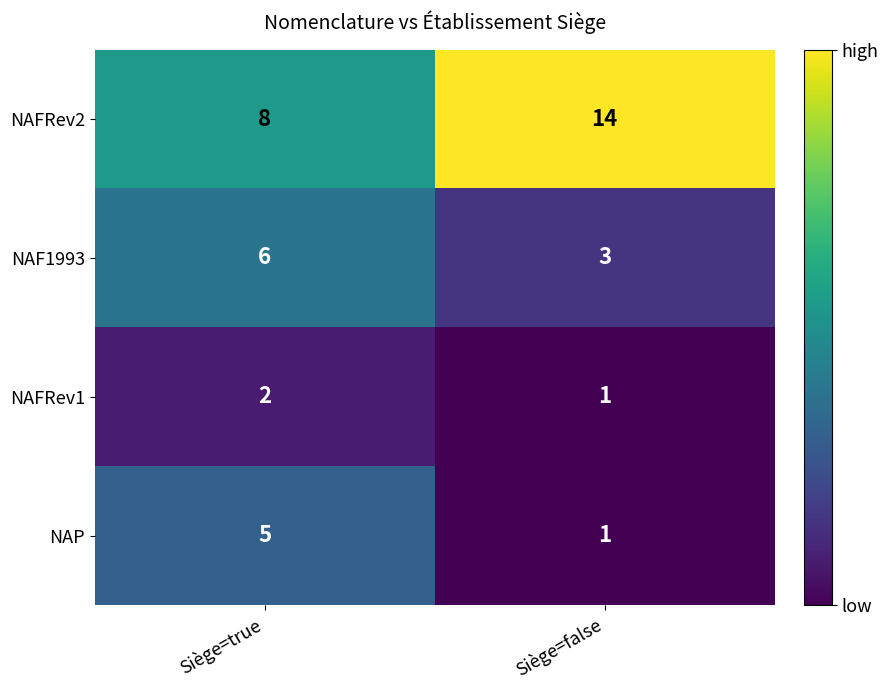

Which series has the largest range (max minus min)?

NAFRev2